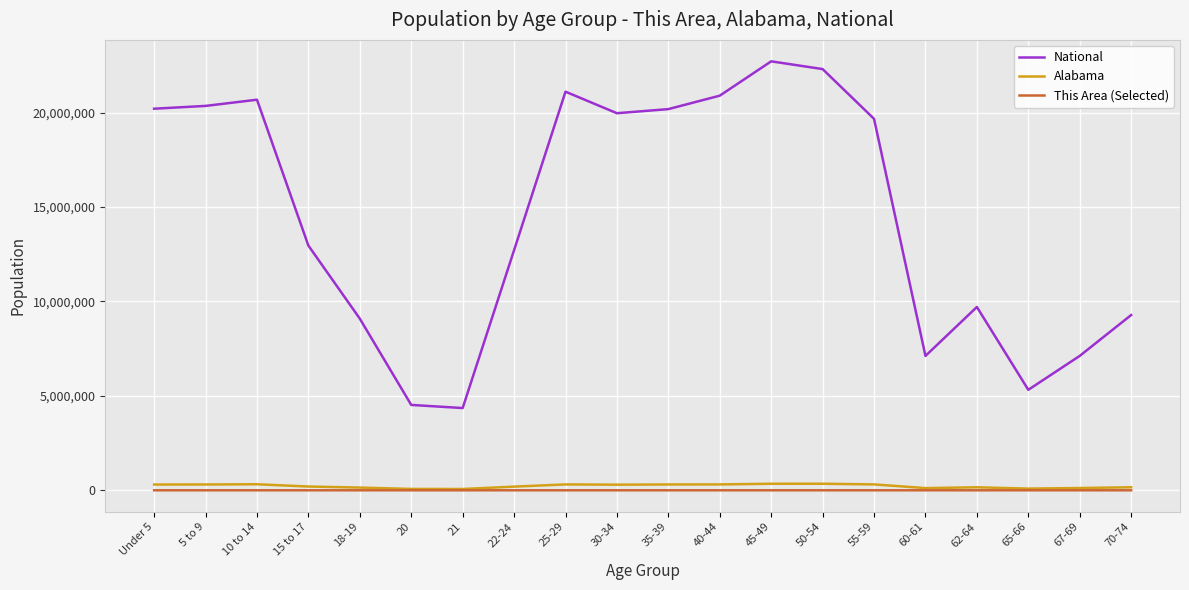

What is the sum of the Alabama values at 40-44 and 45-49?

657440